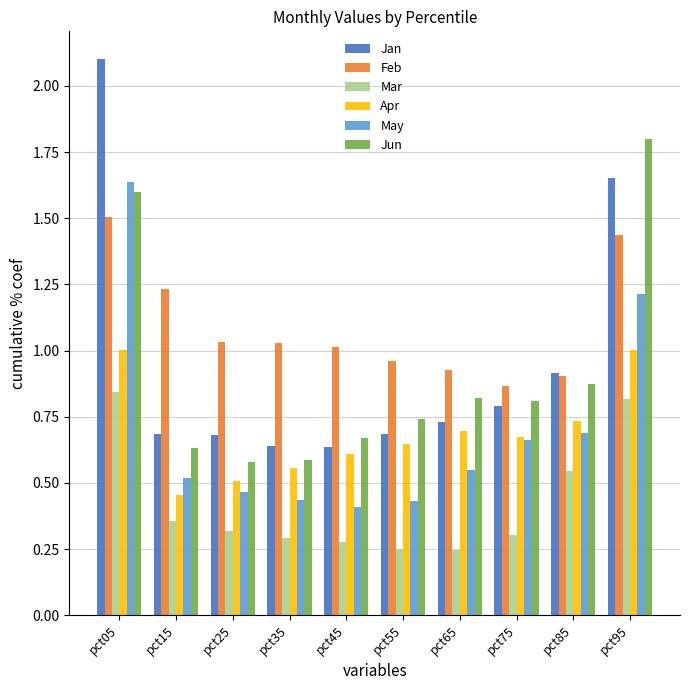

Is it true that Jun equals 0.8 at pct65?

True